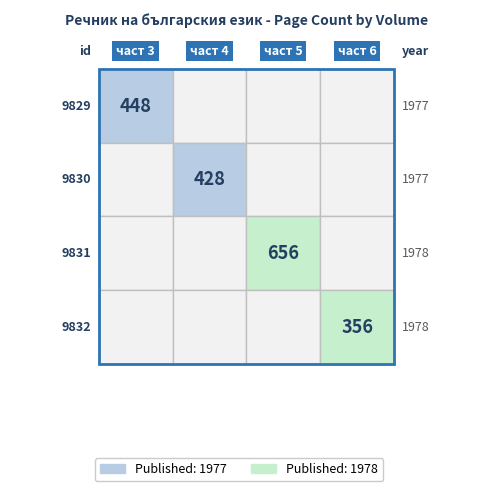

List the labels in order of value, largest first.

2, 0, 1, 3